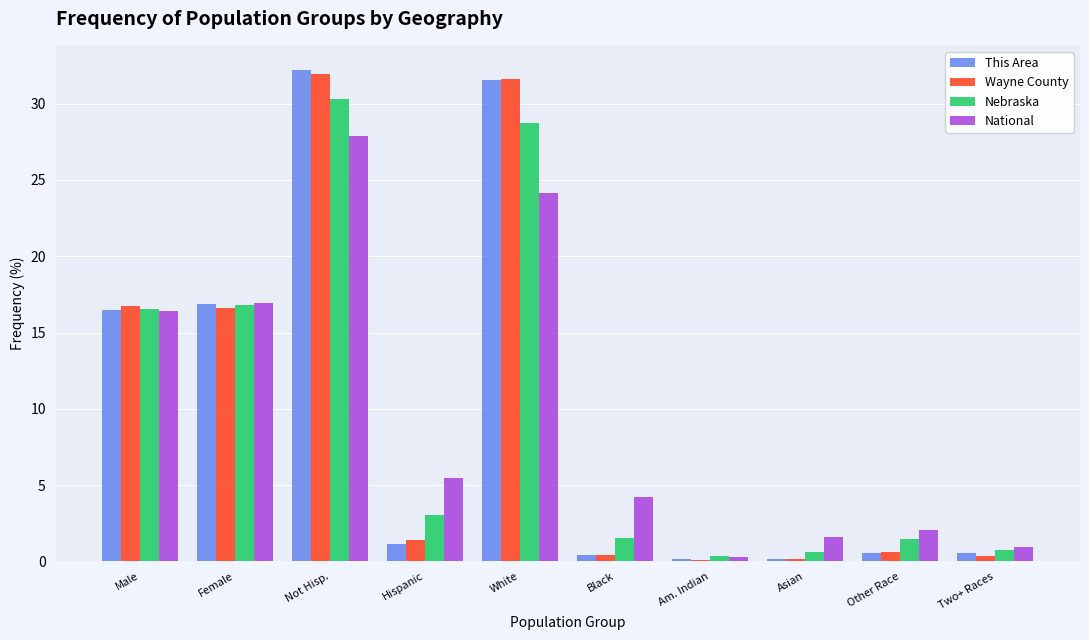

What is the sum of the National values at Black and Am. Indian?

4.5